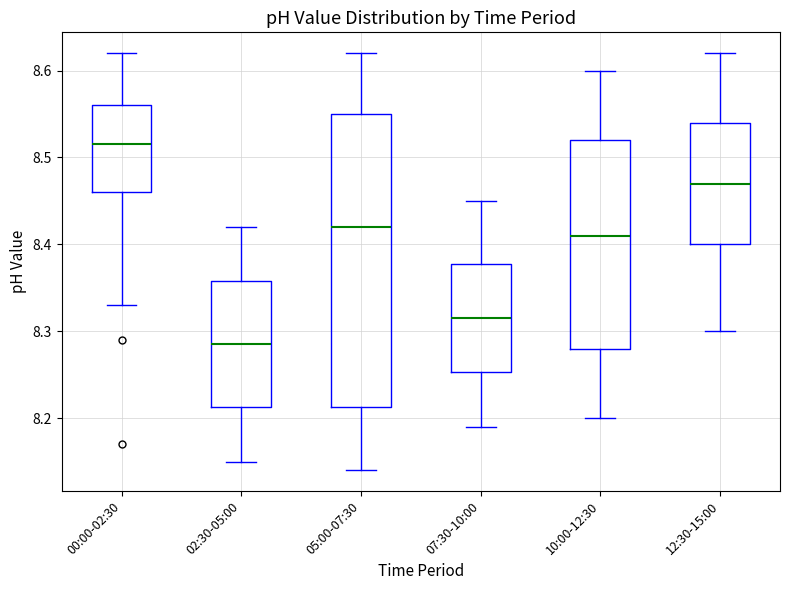

Reading left to right, read every box against the y-axis: the position of its median line, the range the box covers, and the ends of its whiskers. The values are not printed on the chart, so give them approximately, as read against the axis.

00:00-02:30: median 8.52, box 8.46 to 8.56, whiskers 8.33 to 8.62
02:30-05:00: median 8.29, box 8.21 to 8.36, whiskers 8.15 to 8.42
05:00-07:30: median 8.42, box 8.21 to 8.55, whiskers 8.14 to 8.62
07:30-10:00: median 8.32, box 8.25 to 8.38, whiskers 8.19 to 8.45
10:00-12:30: median 8.41, box 8.28 to 8.52, whiskers 8.20 to 8.60
12:30-15:00: median 8.47, box 8.40 to 8.54, whiskers 8.30 to 8.62